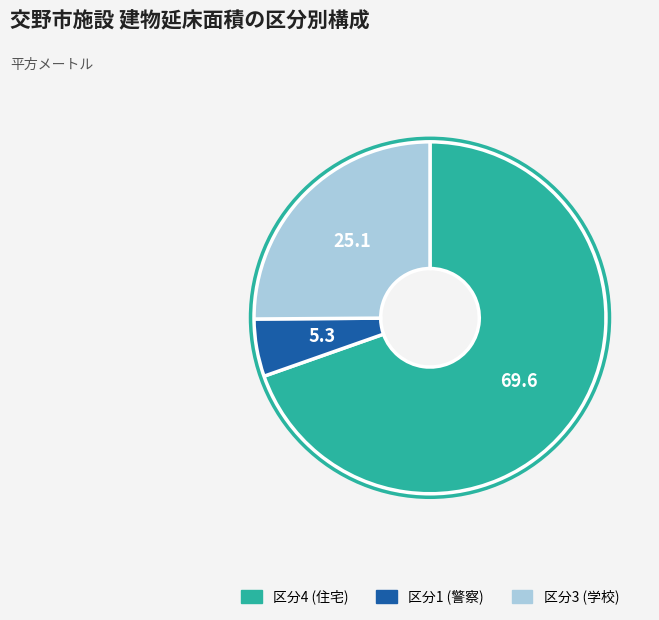

Which slice is the largest?

区分4 (住宅)